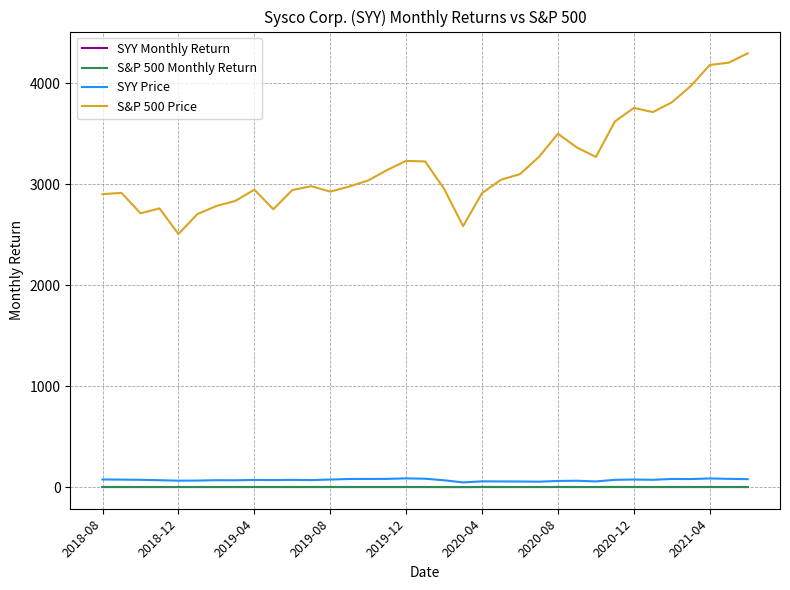

In S&P 500 Price, how many points are lower than both neighbors (excluding endpoints)?

7